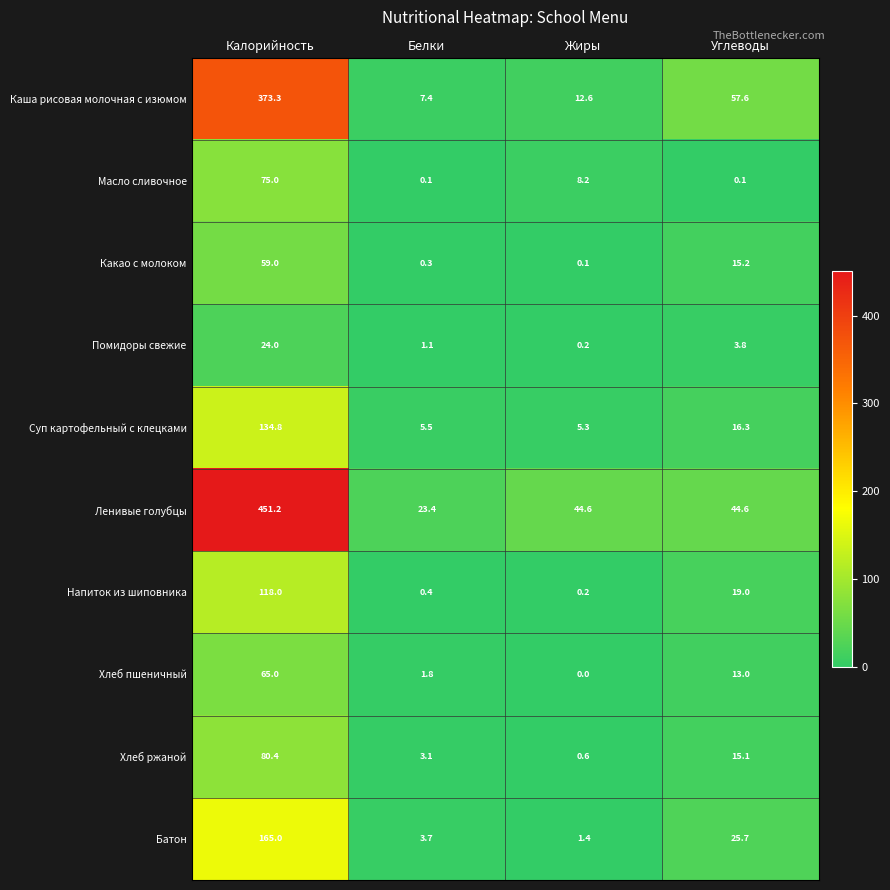

Which series has the largest total across all categories?

Ленивые голубцы